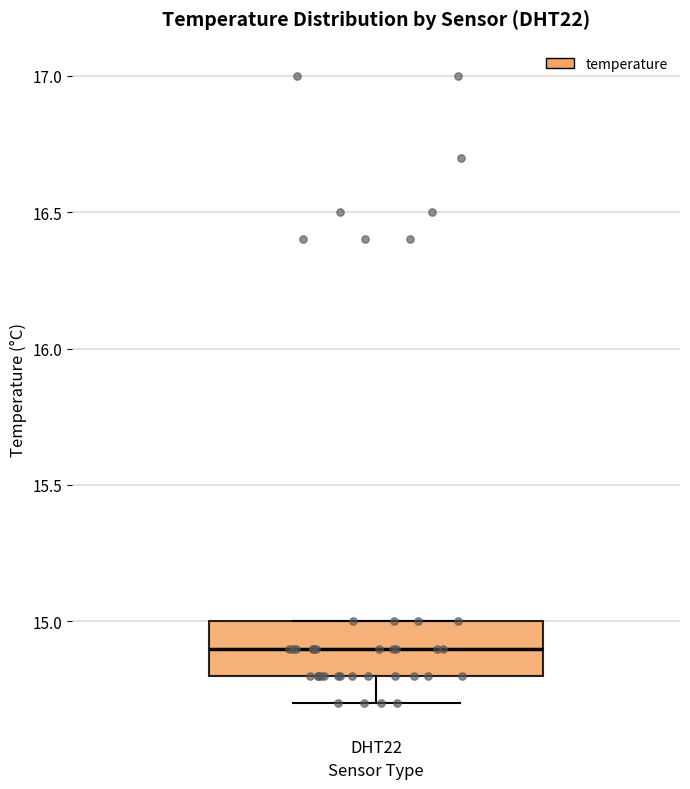

Where does the median line of the box for DHT22 sit on the y-axis? The values are not printed on the chart, so give them approximately, as read against the axis.

14.9